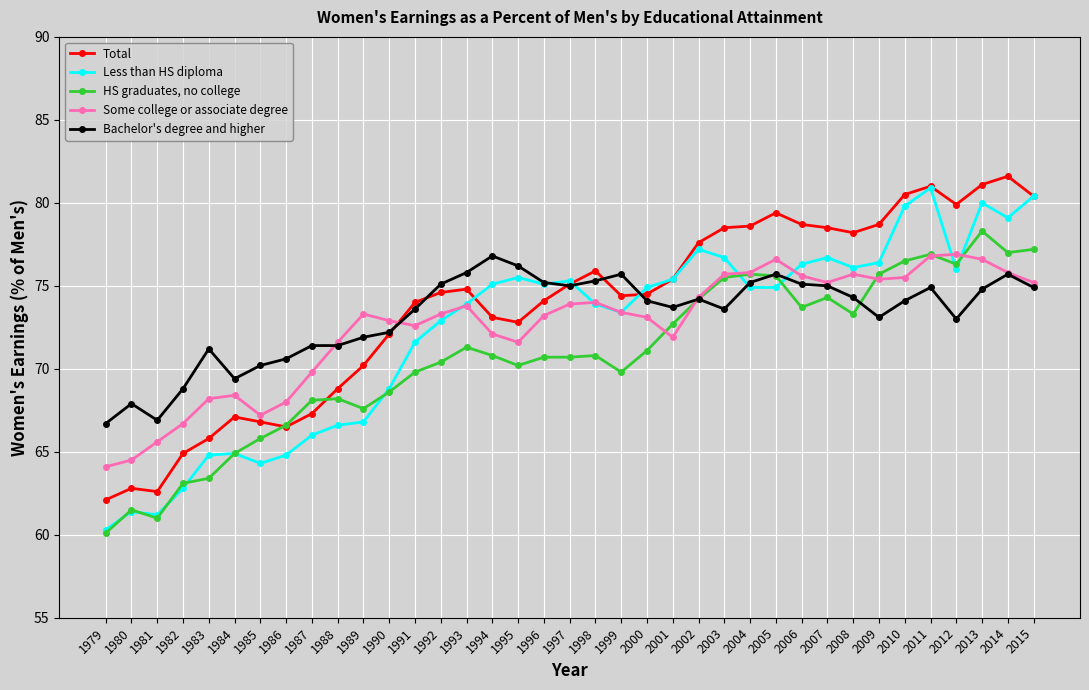

At which label is Some college or associate degree closest to 70?

1987